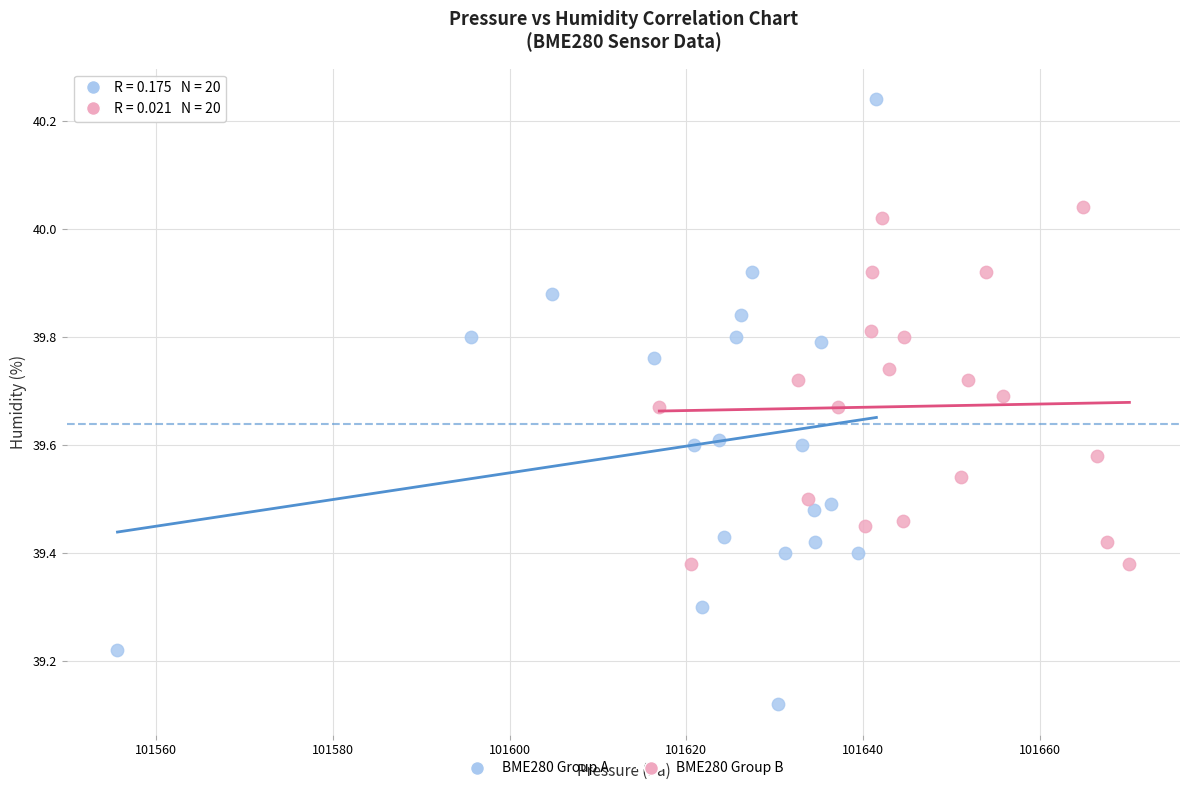

Which series contains the lowest Y value?

BME280 Group A